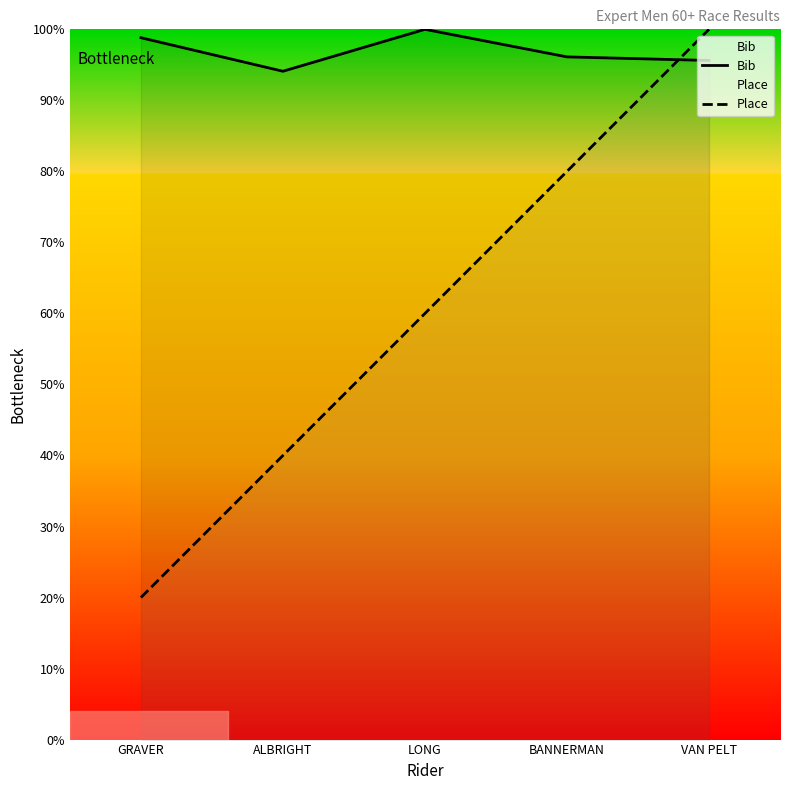

What is the value of the Place point at the 3rd from the left?

60.0